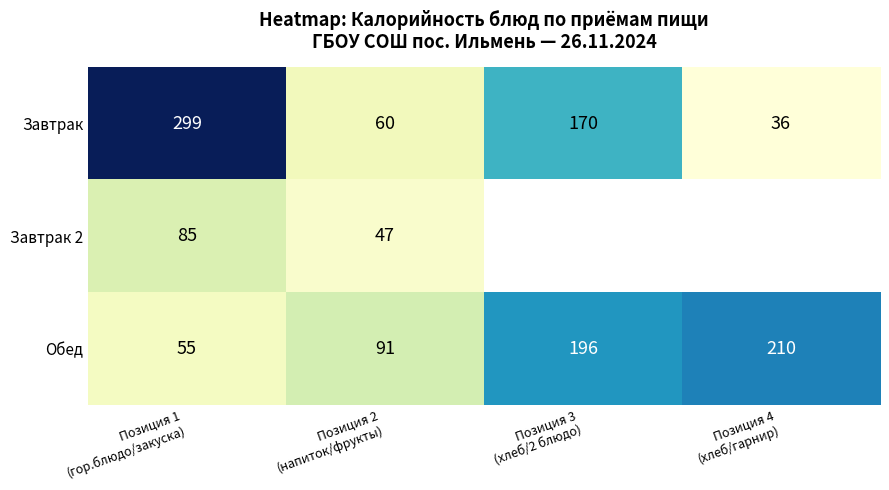

What is the average value of the Обед series?

138